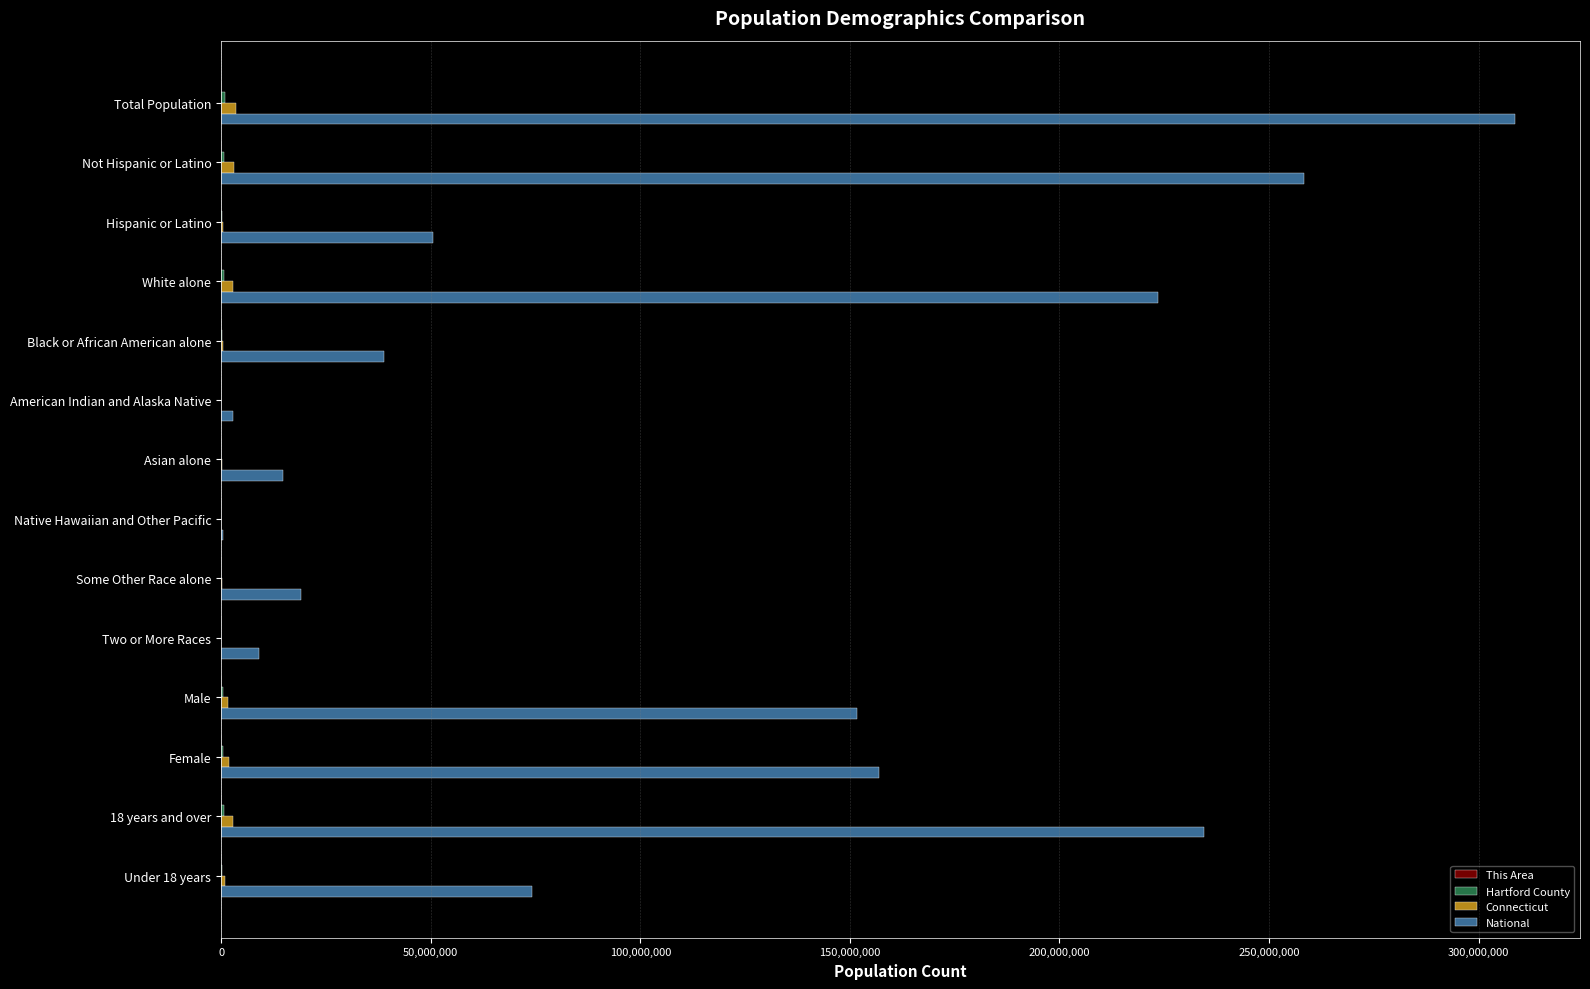

The value of National at 18 years and over is 110818989. True or false?

False